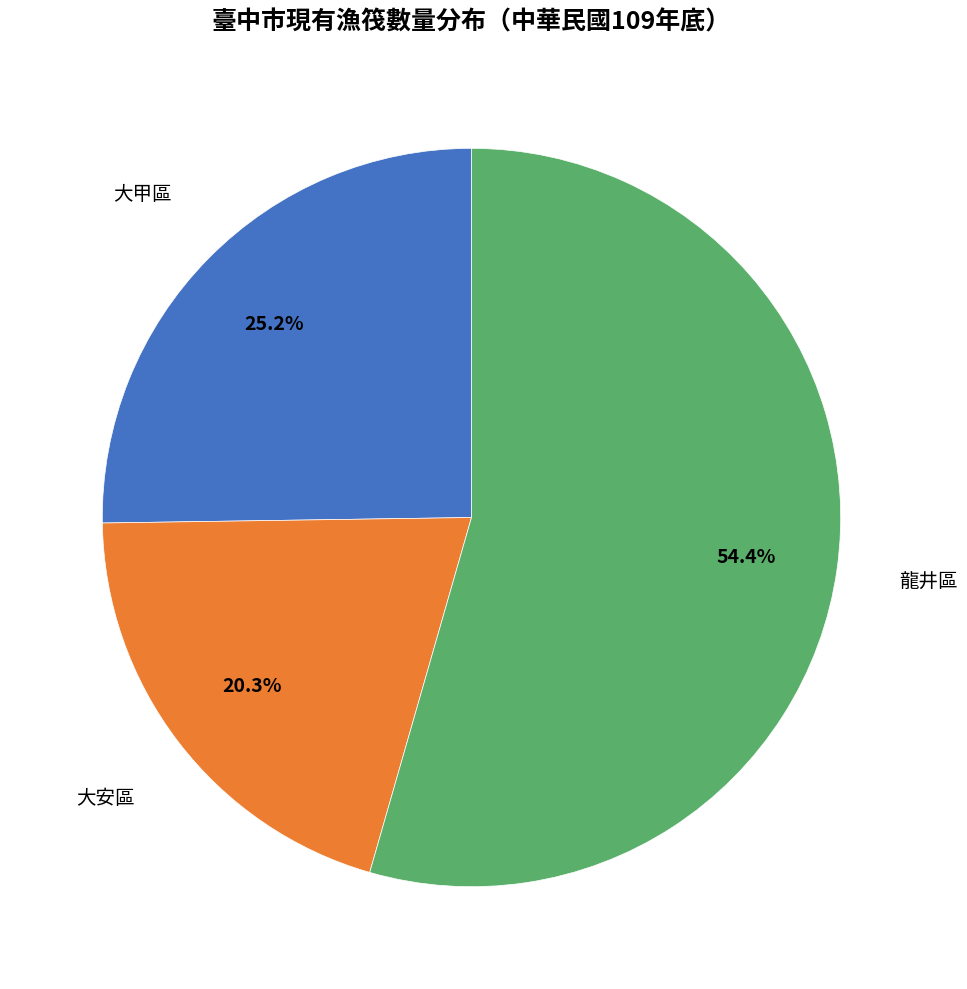

What percentage is the 龍井區 slice, to the nearest percent?

54%